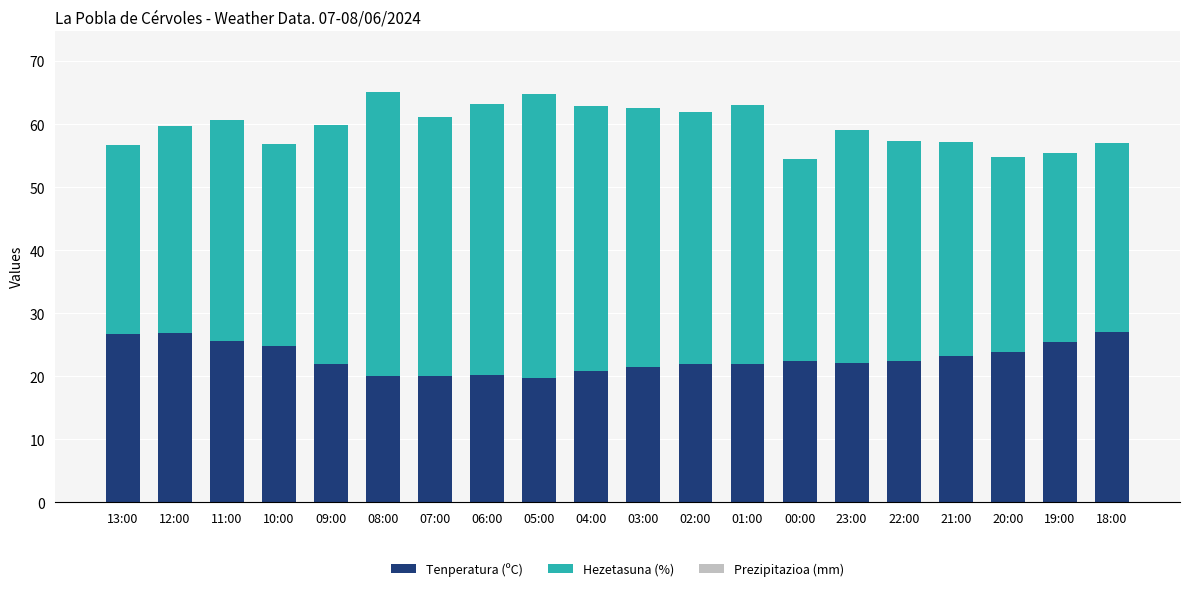

What is the lowest value of the Tenperatura (ºC) series?

19.8